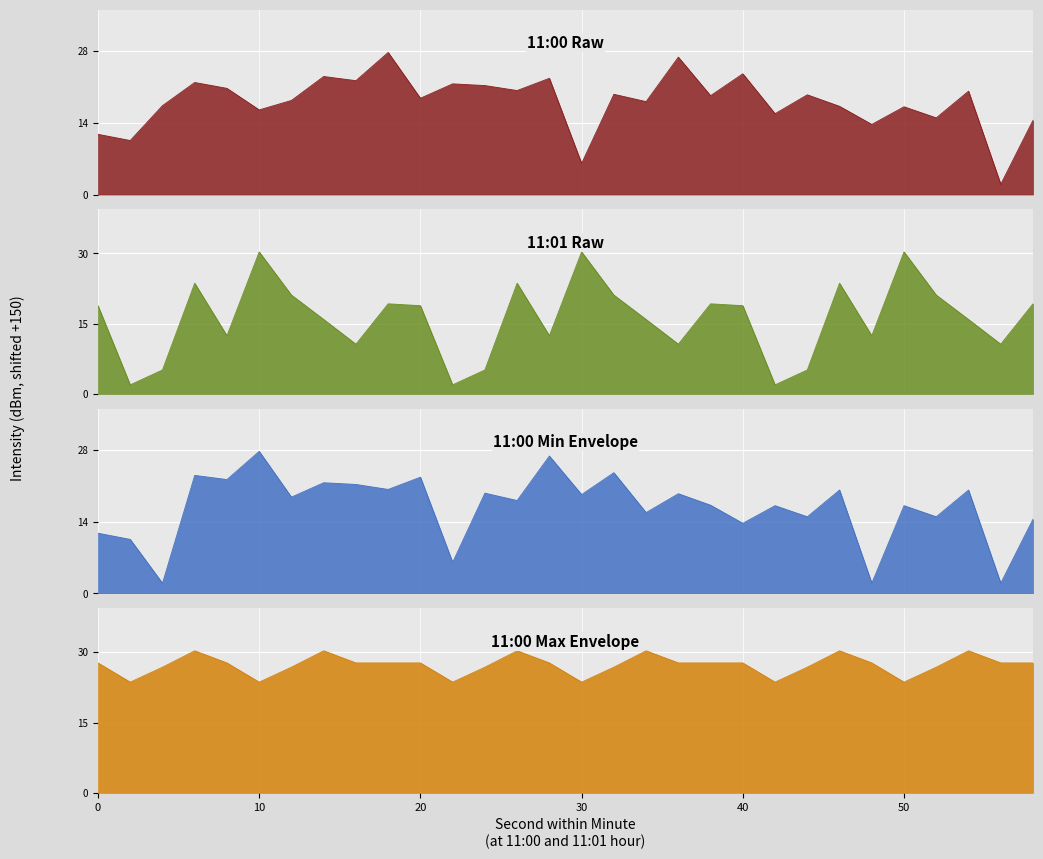

Reading right to left, list all the values displayed in this chart.

11:00: 14.5	2.0	20.2	15.0	17.1	13.7	17.2	19.5	15.8	23.6	19.3	26.8	18.1	19.6	6.1	22.7	20.3	21.3	21.6	18.8	27.7	22.2	23.0	18.4	16.5	20.7	21.9	17.3	10.5	11.8
11:01: 19.2	10.6	15.9	21.1	30.3	12.4	23.6	5.1	1.9	18.8	19.2	10.6	15.9	21.1	30.3	12.4	23.6	5.1	1.9	18.8	19.2	10.6	15.9	21.1	30.3	12.4	23.6	5.1	1.9	18.8
11:00 min: 14.5	2.0	20.2	15.0	17.1	2.0	20.2	15.0	17.1	13.7	17.2	19.5	15.8	23.6	19.3	26.8	18.1	19.6	6.1	22.7	20.3	21.3	21.6	18.8	27.7	22.2	23.0	2.0	10.5	11.8
11:00 max: 27.7	27.7	30.3	26.8	23.6	27.7	30.3	26.8	23.6	27.7	27.7	27.7	30.3	26.8	23.6	27.7	30.3	26.8	23.6	27.7	27.7	27.7	30.3	26.8	23.6	27.7	30.3	26.8	23.6	27.7